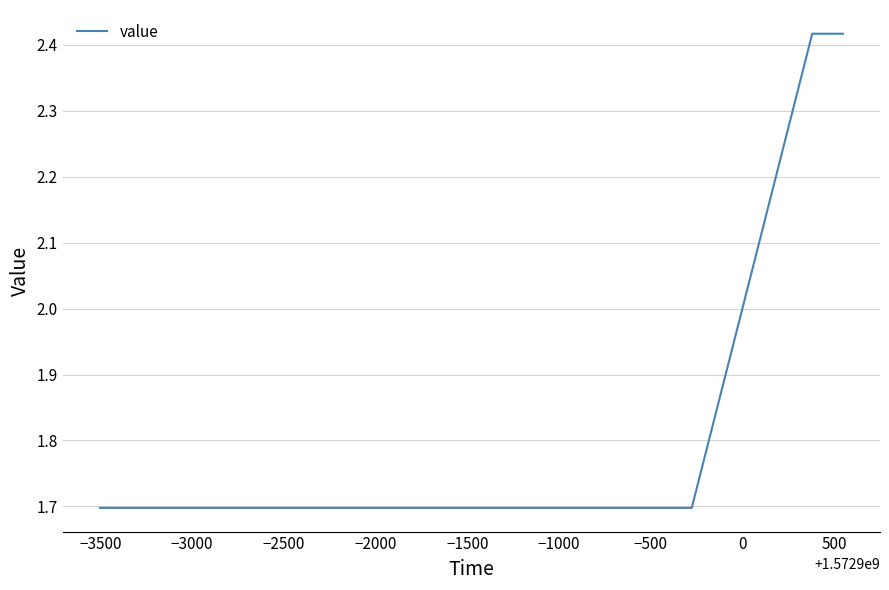

How many data points are above 2?

2